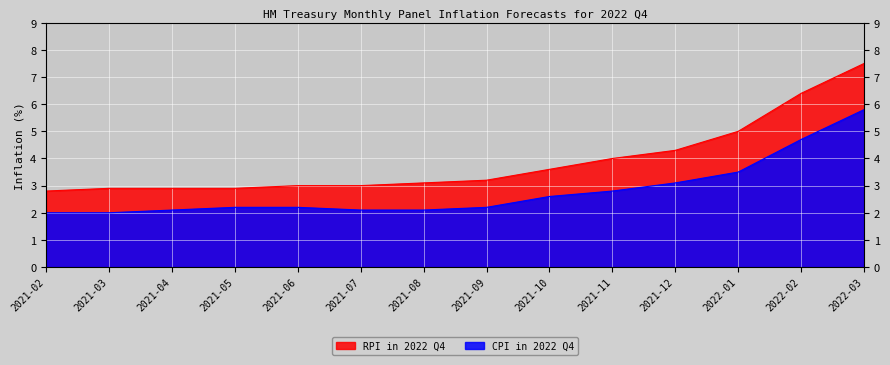

What is the sum of all CPI in 2022 Q4 values?

39.4